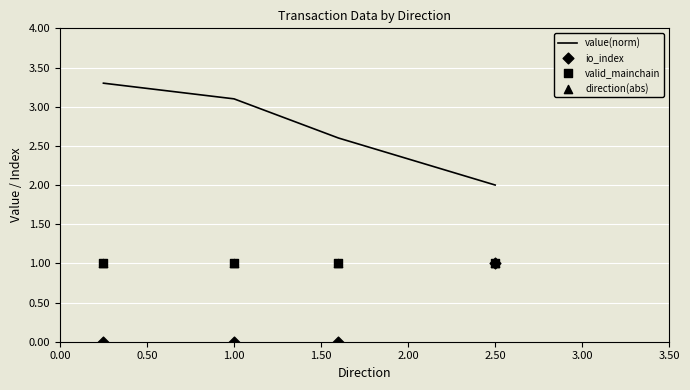

Which series reaches the minimum Y coordinate?

io_index